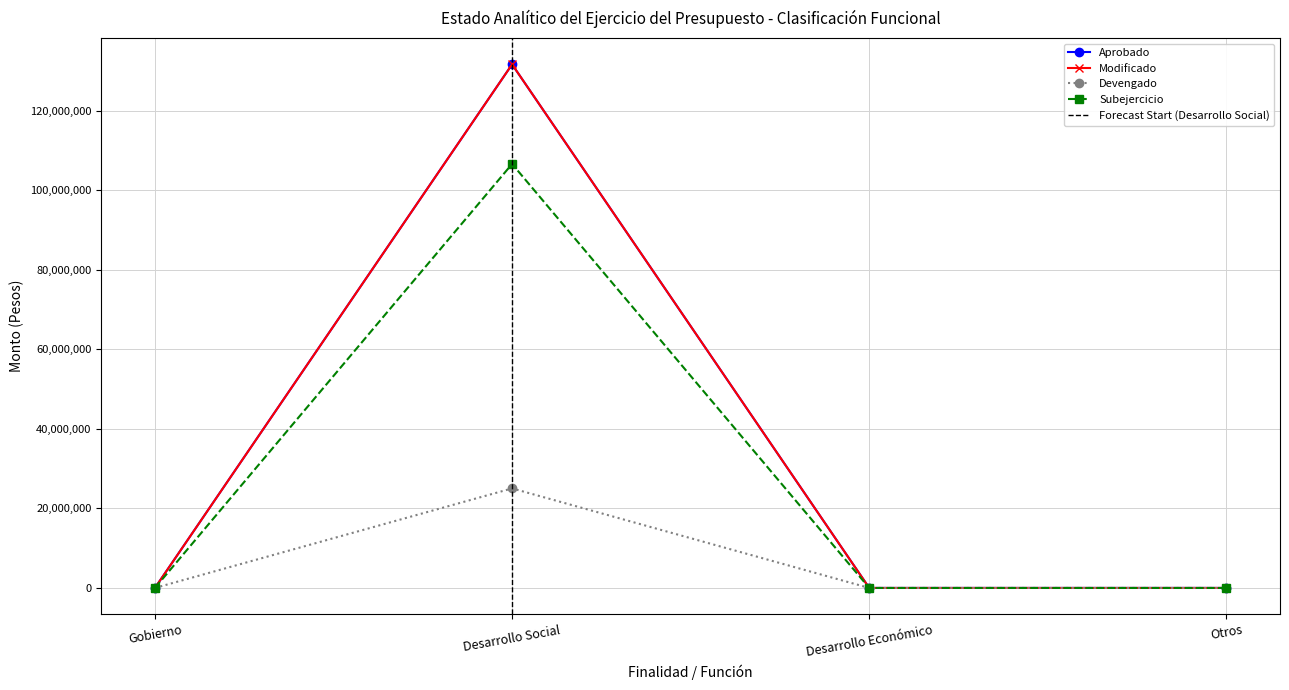

What are all the series names shown in the legend?

Aprobado, Modificado, Devengado, Subejercicio